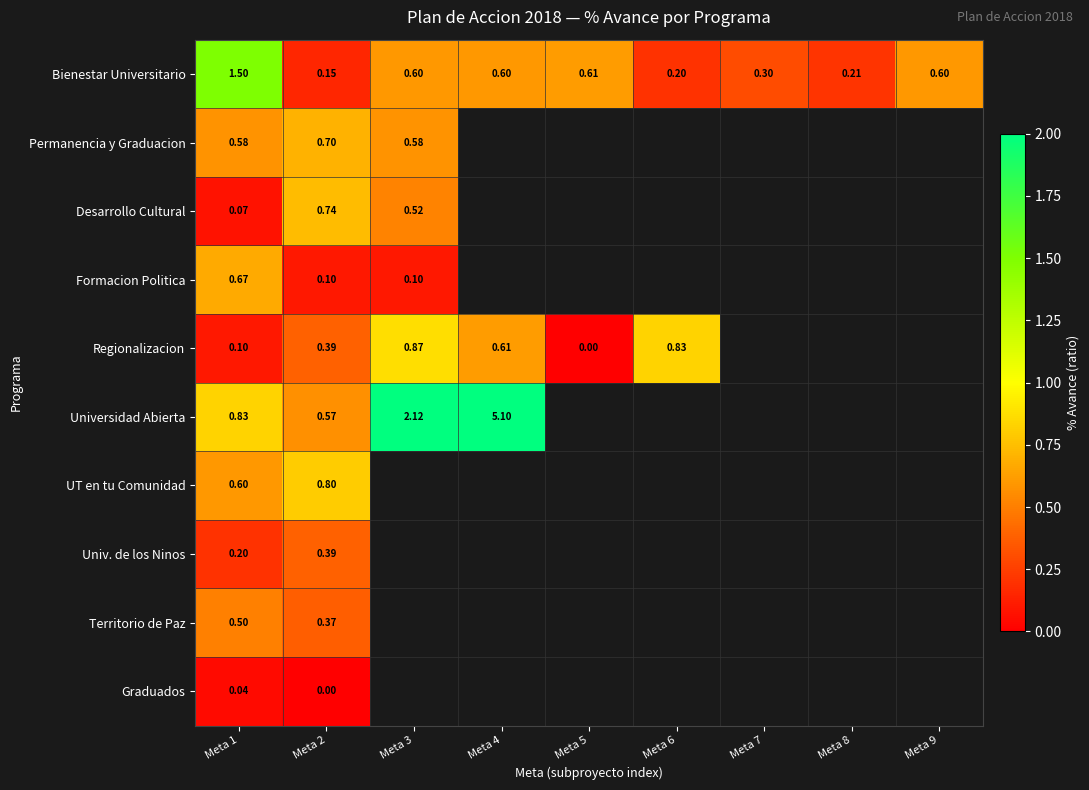

Which series changed the most between Meta 1 and Meta 2?

Bienestar Universitario